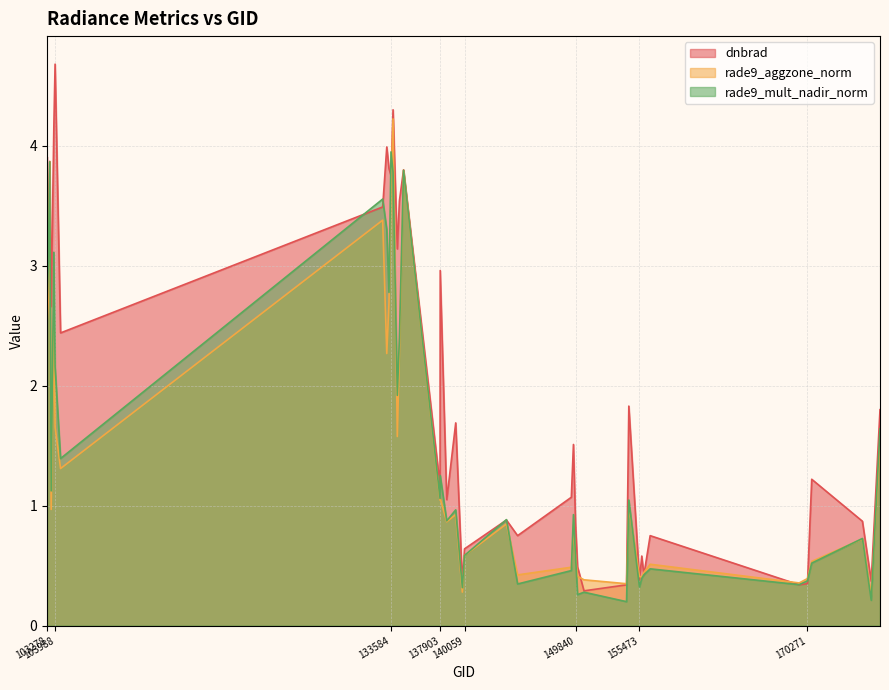

True or false: rade9_mult_nadir_norm and rade9_aggzone_norm cross at least once.

True